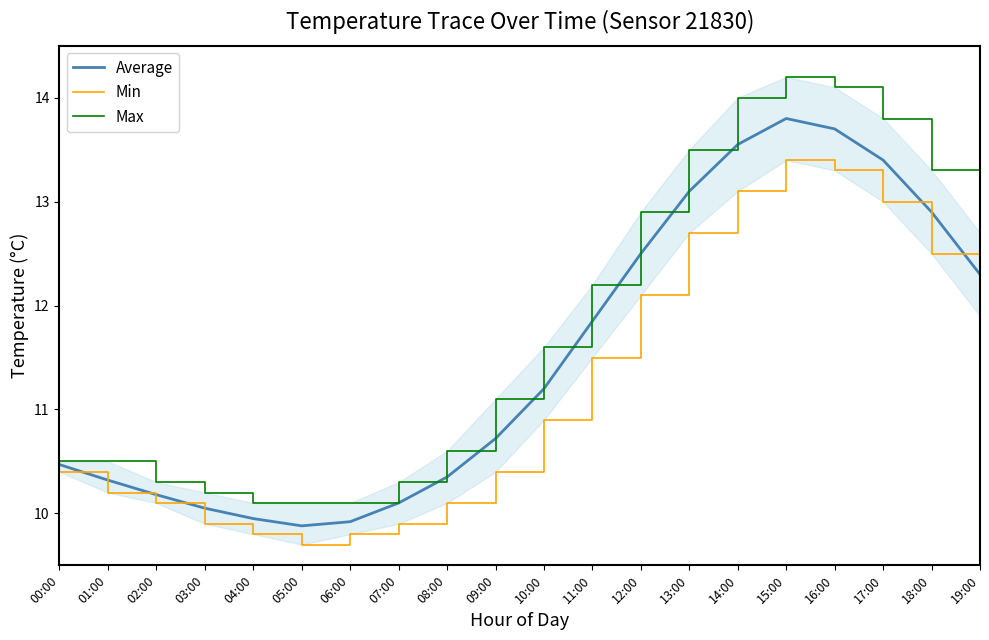

Reading left to right, what are all the values shown in this chart?

Average: 10.5	10.3	10.2	10.1	9.9	9.9	9.9	10.1	10.3	10.7	11.2	11.8	12.5	13.1	13.6	13.8	13.7	13.4	12.9	12.3
Min: 10.4	10.2	10.1	9.9	9.8	9.7	9.8	9.9	10.1	10.4	10.9	11.5	12.1	12.7	13.1	13.4	13.3	13.0	12.5	11.9
Max: 10.5	10.5	10.3	10.2	10.1	10.1	10.1	10.3	10.6	11.1	11.6	12.2	12.9	13.5	14.0	14.2	14.1	13.8	13.3	12.7